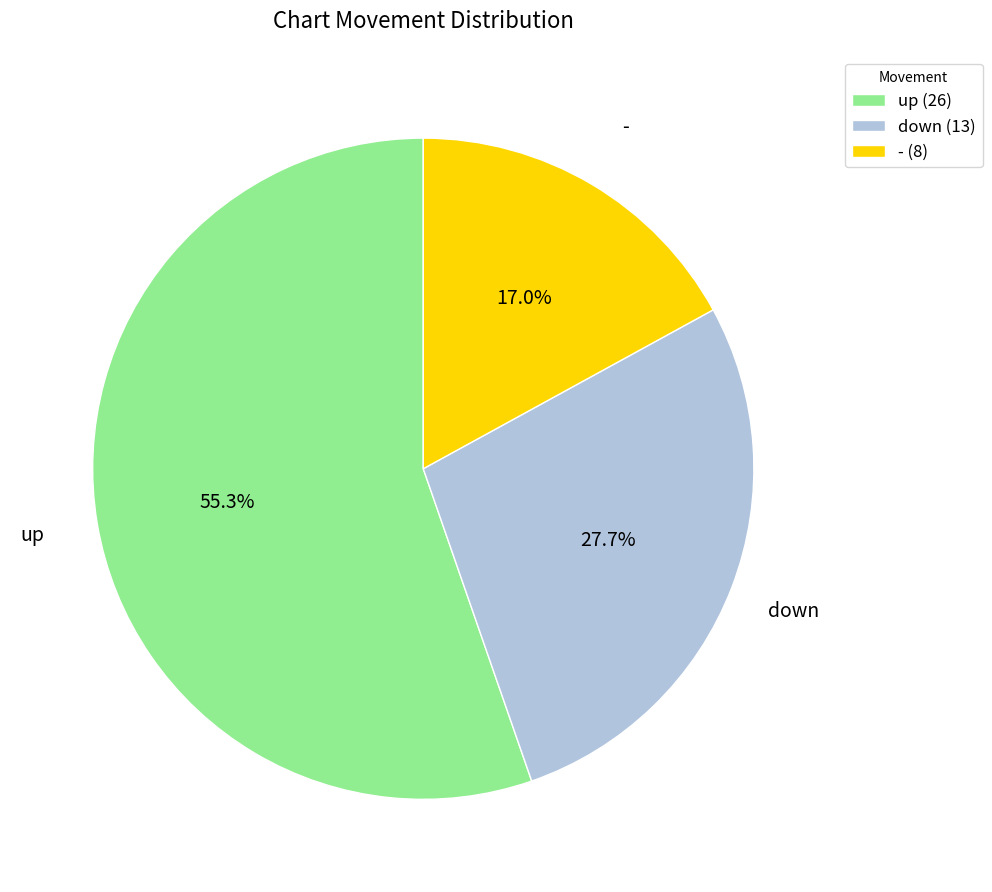

Is there any slice that represents more than half of the pie?

Yes